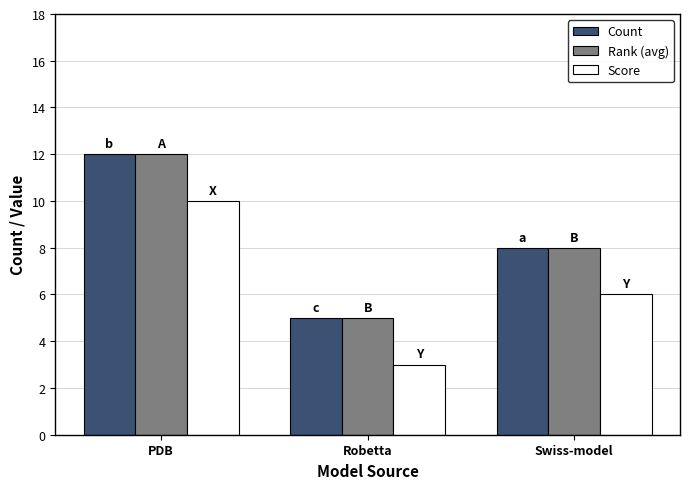

What is the total value across all series at Swiss-model?

22